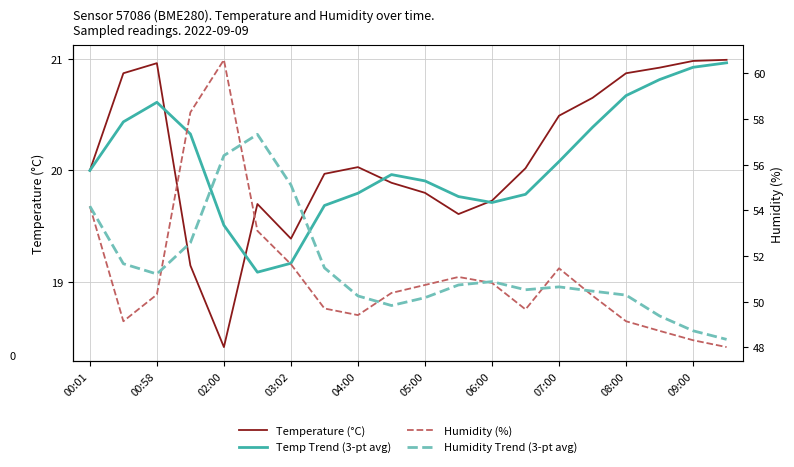

What is the sum of all Temp Trend (3-pt avg) values?

401.6